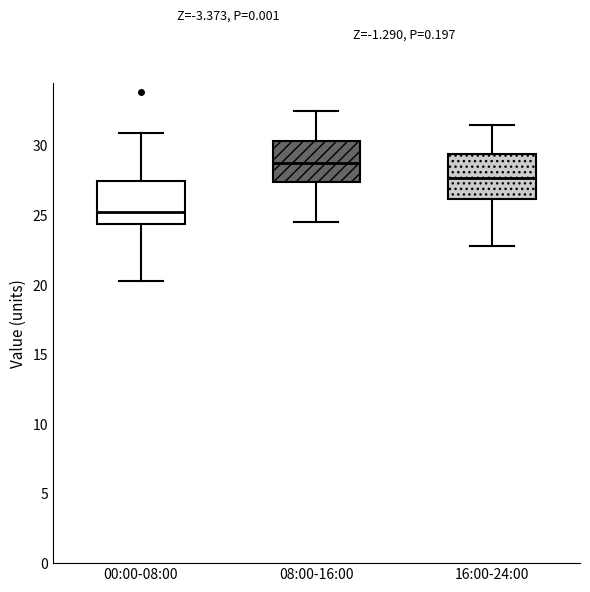

Reading left to right, read every box against the y-axis: the position of its median line, the range the box covers, and the ends of its whiskers. The values are not printed on the chart, so give them approximately, as read against the axis.

00:00-08:00: median 25.0, box 24.5 to 27.5, whiskers 20.5 to 31.0
08:00-16:00: median 29.0, box 27.5 to 30.5, whiskers 24.5 to 32.5
16:00-24:00: median 27.5, box 26.0 to 29.5, whiskers 23.0 to 31.5